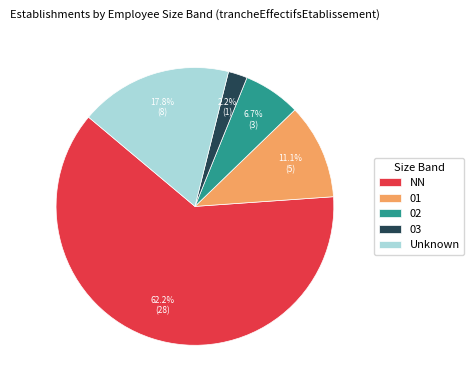

Is it true that 02 is 7% of the pie?

True